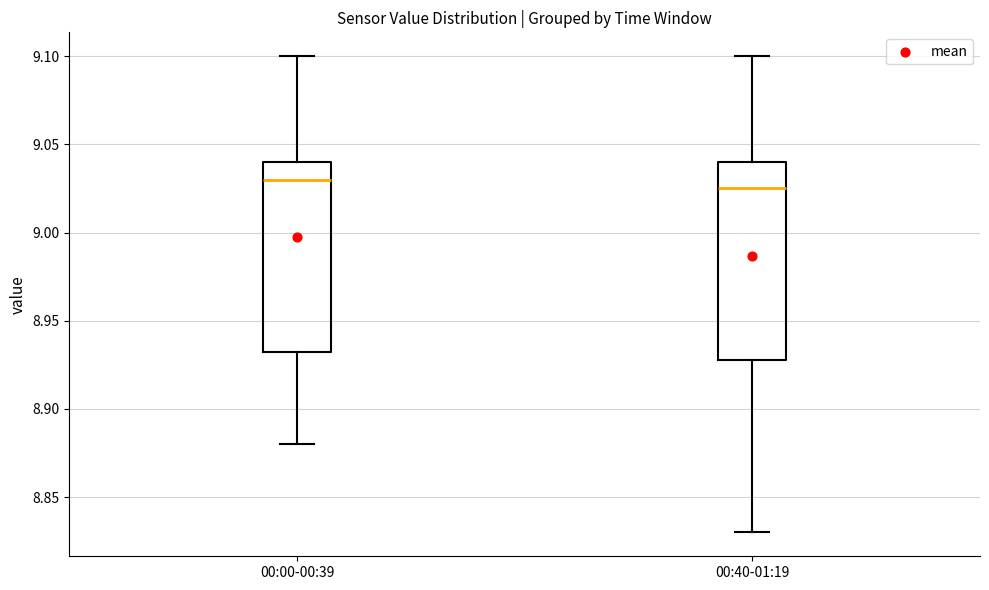

Reading left to right, transcribe this box plot: for each box, give where its median line is, the range the box spans, and where its two whiskers end, as read against the y-axis. The values are not printed on the chart, so give them approximately, as read against the axis.

00:00-00:39: median 9.030, box 8.935 to 9.040, whiskers 8.880 to 9.100
00:40-01:19: median 9.025, box 8.930 to 9.040, whiskers 8.830 to 9.100